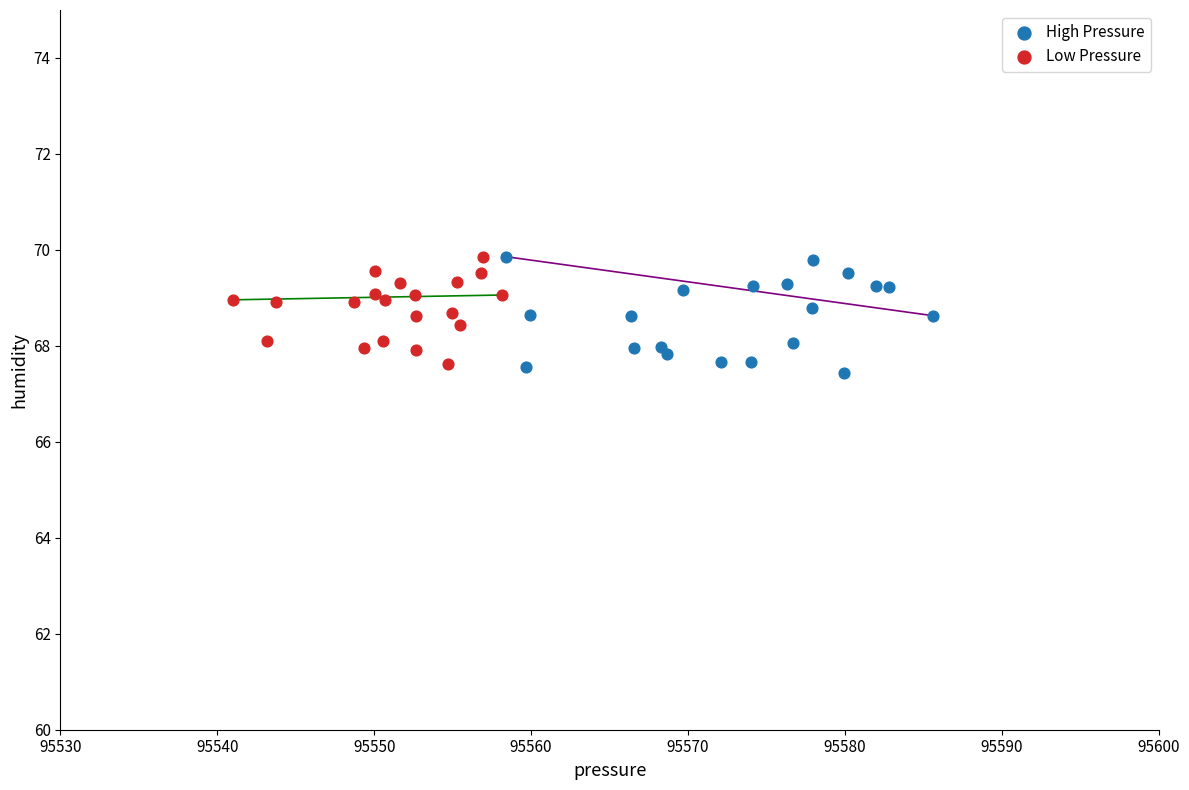

Which series reaches the minimum Y coordinate?

High Pressure